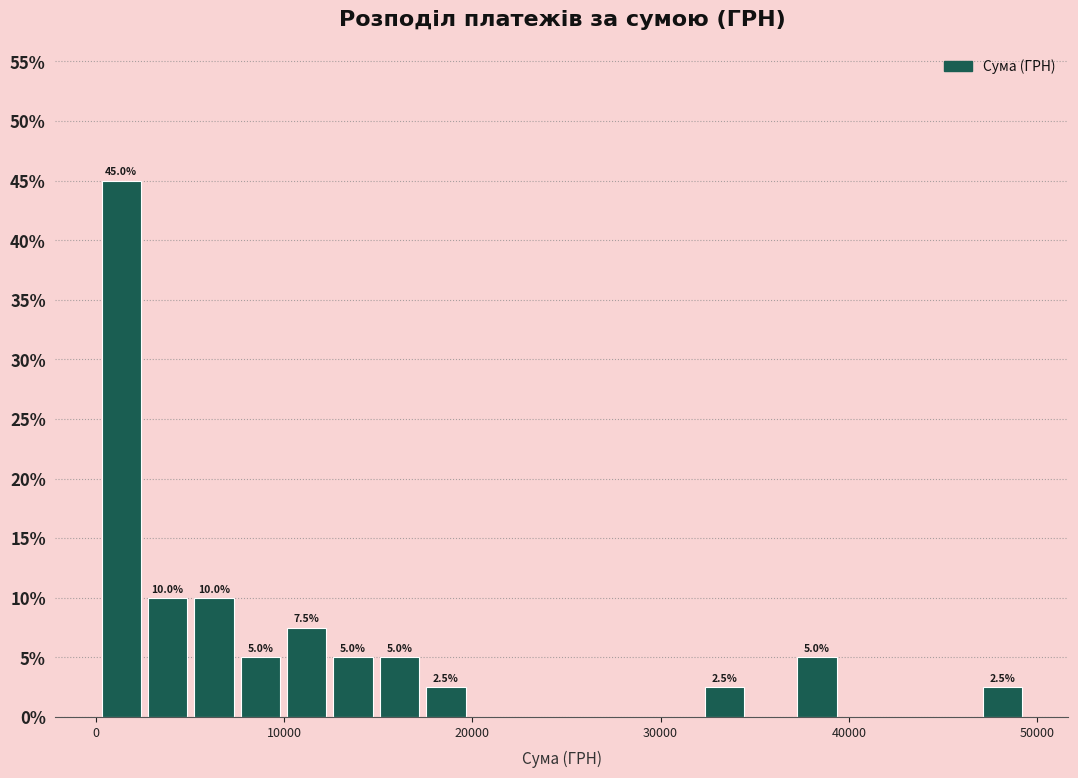

Read against the x-axis, roughly where is the centre of the tallest bar?

1000